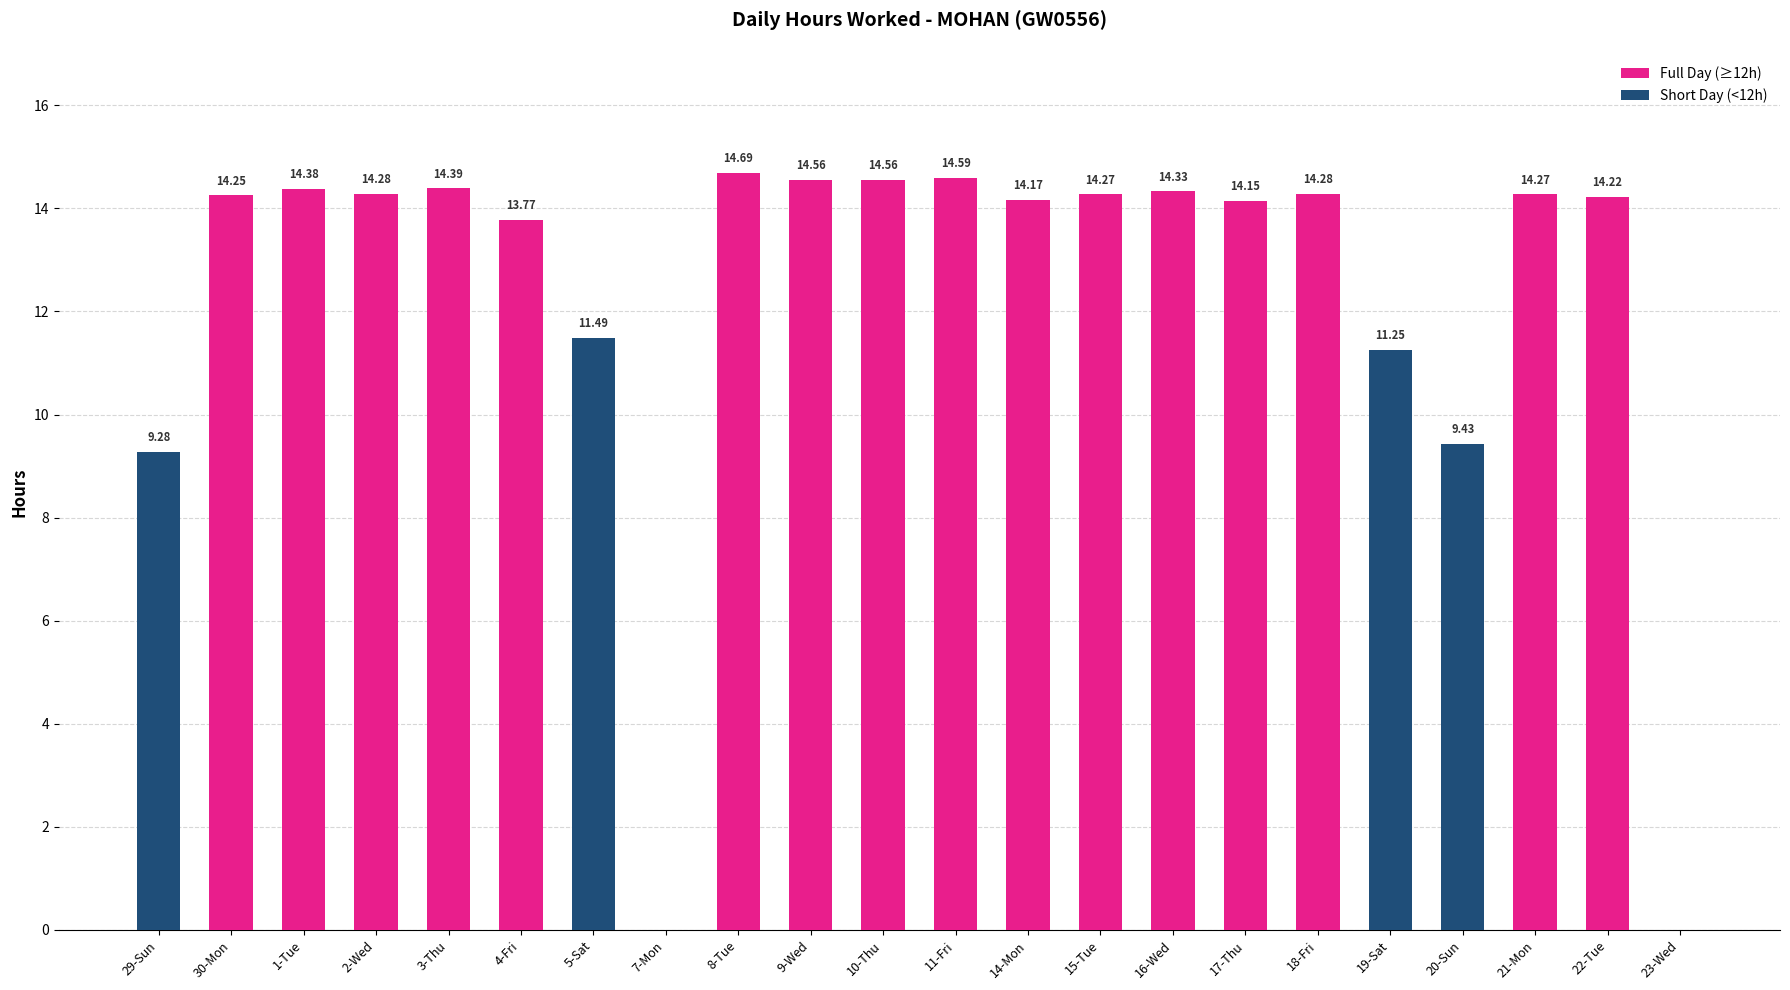

True or false: Short Day (<12h) has a value of -6.1 at 18-Fri.

False